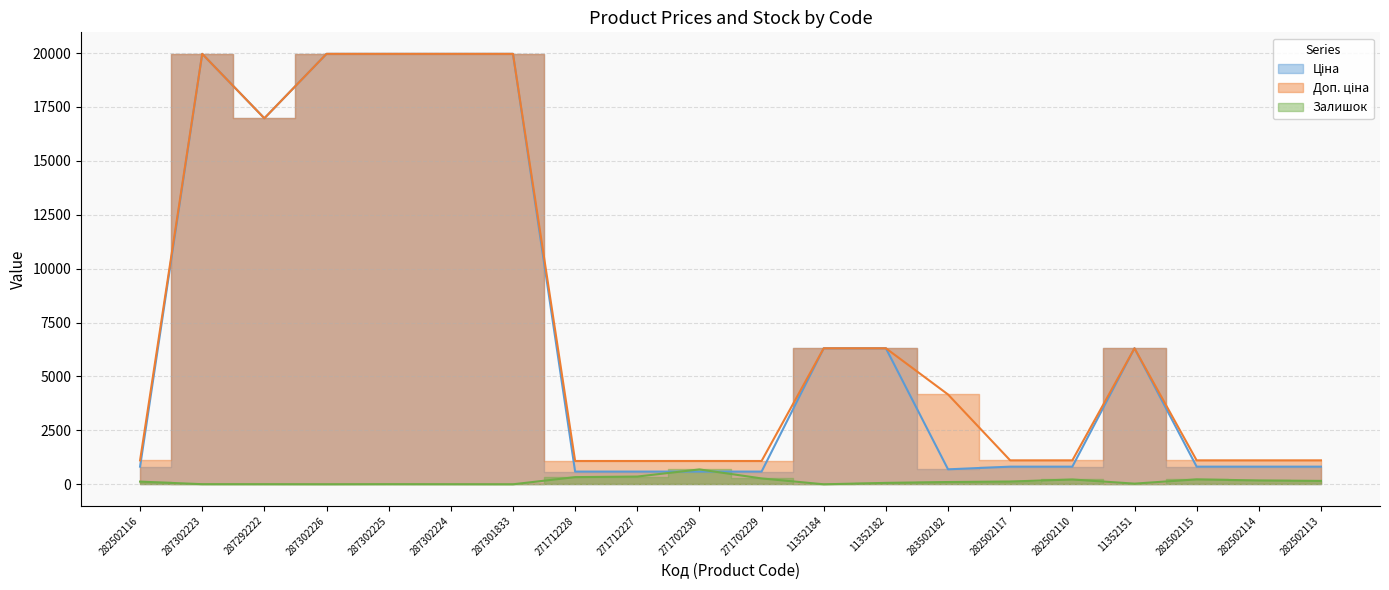

Which category has the highest value in the Доп. ціна series?

287302223